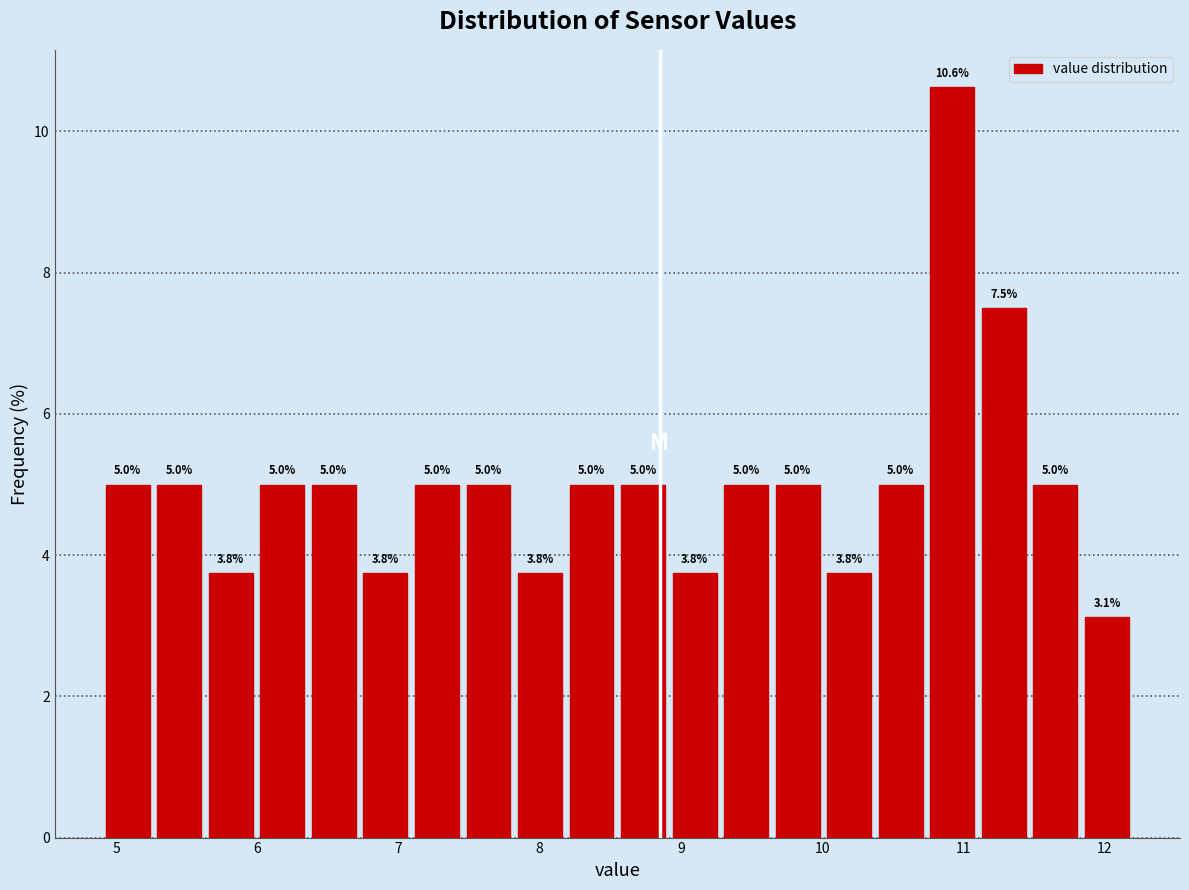

Read against the x-axis, roughly where is the centre of the tallest bar?

10.9